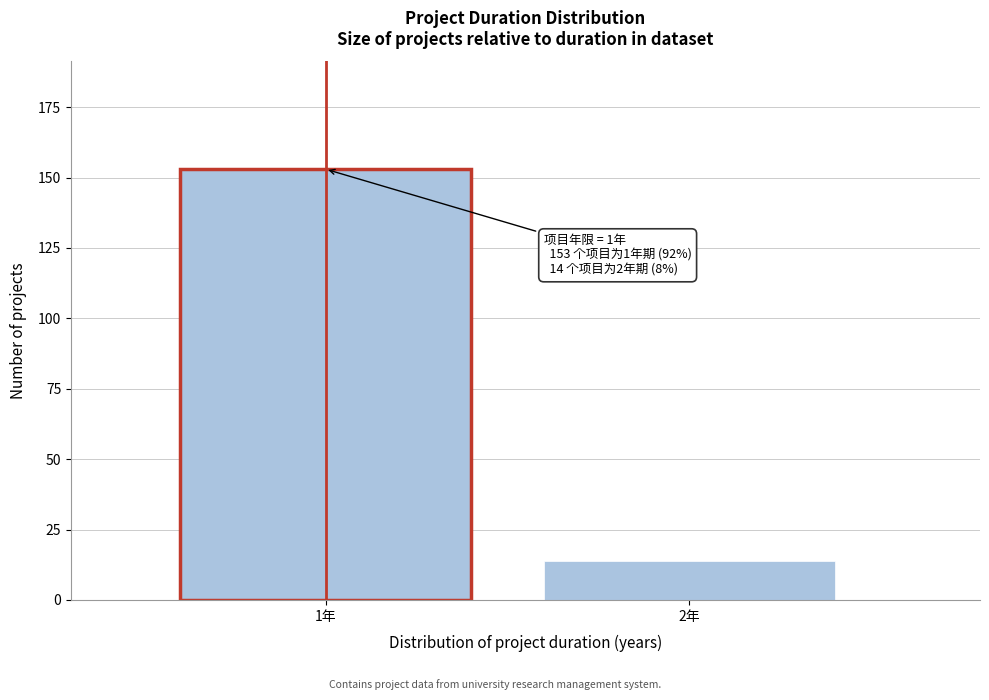

Reading right to left, what are all the values shown in this chart?

2年=14	1年=153